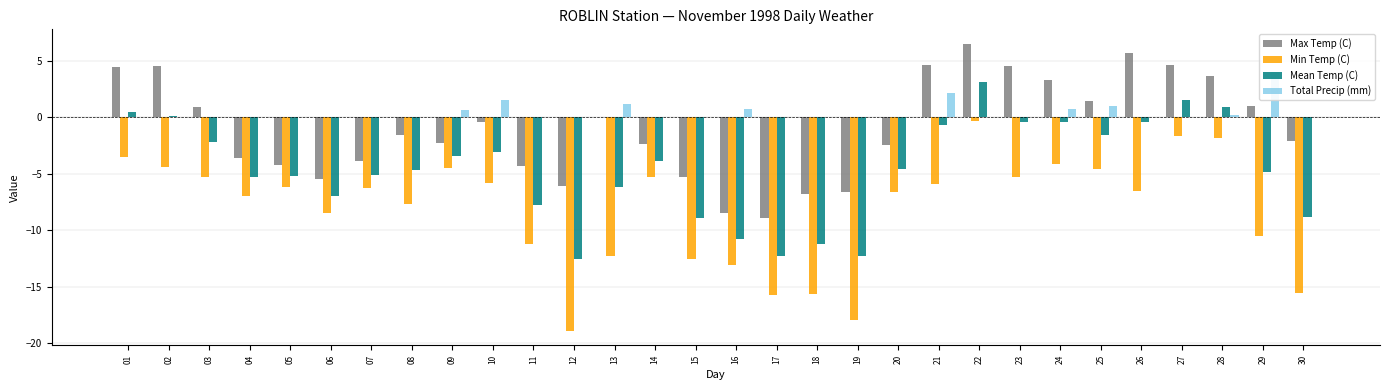

The value of Min Temp (C) at 21 is -8.0. True or false?

False